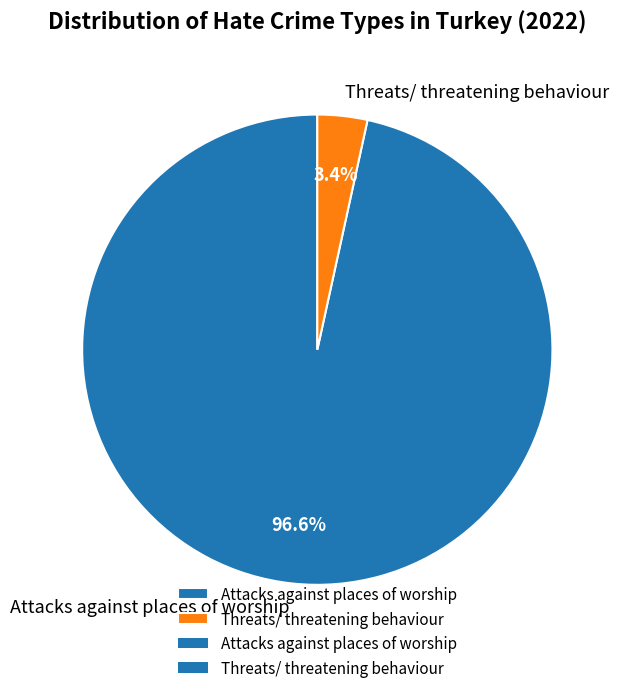

What is the smallest slice in the pie chart?

Threats/ threatening behaviour